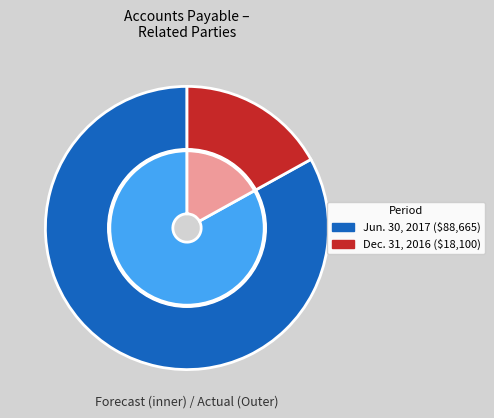

The Dec. 31, 2016 slice represents 17% of the pie. True or false?

True